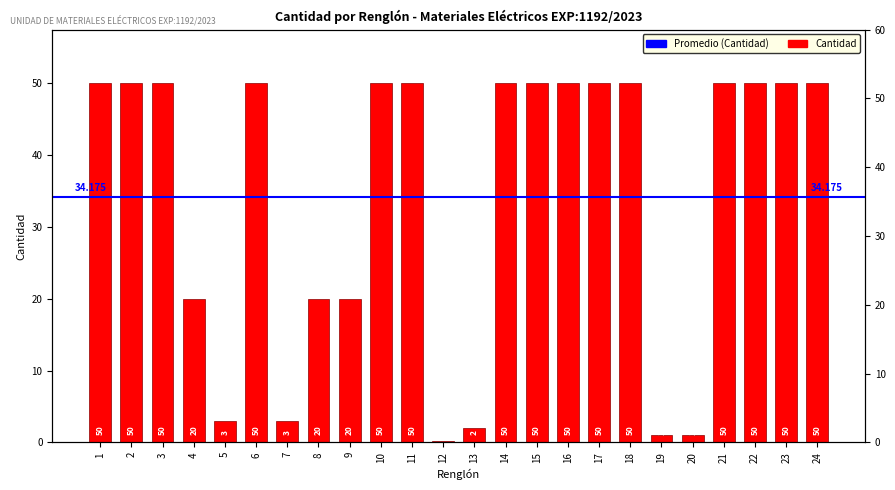

What is the change in value from 20 to 23?

+49.0